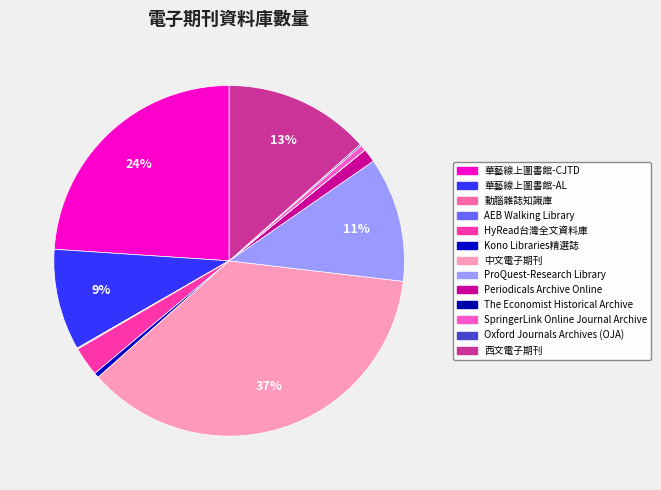

What is the ratio of the value at Periodicals Archive Online to the value at AEB Walking Library?

13.5